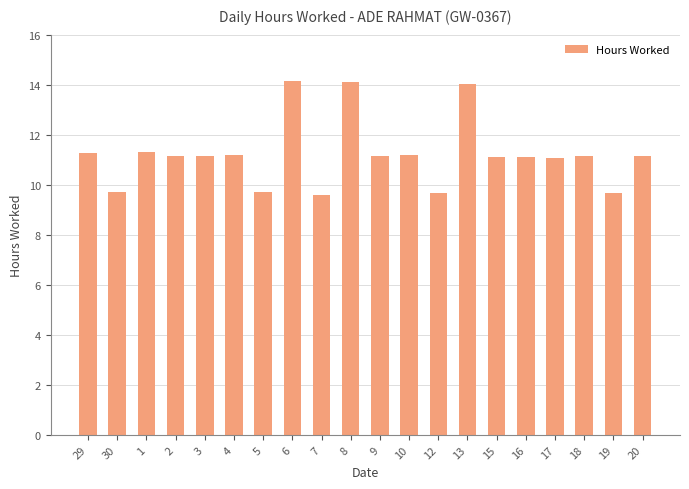

Is it true that the value at 4 is 11.2?

True